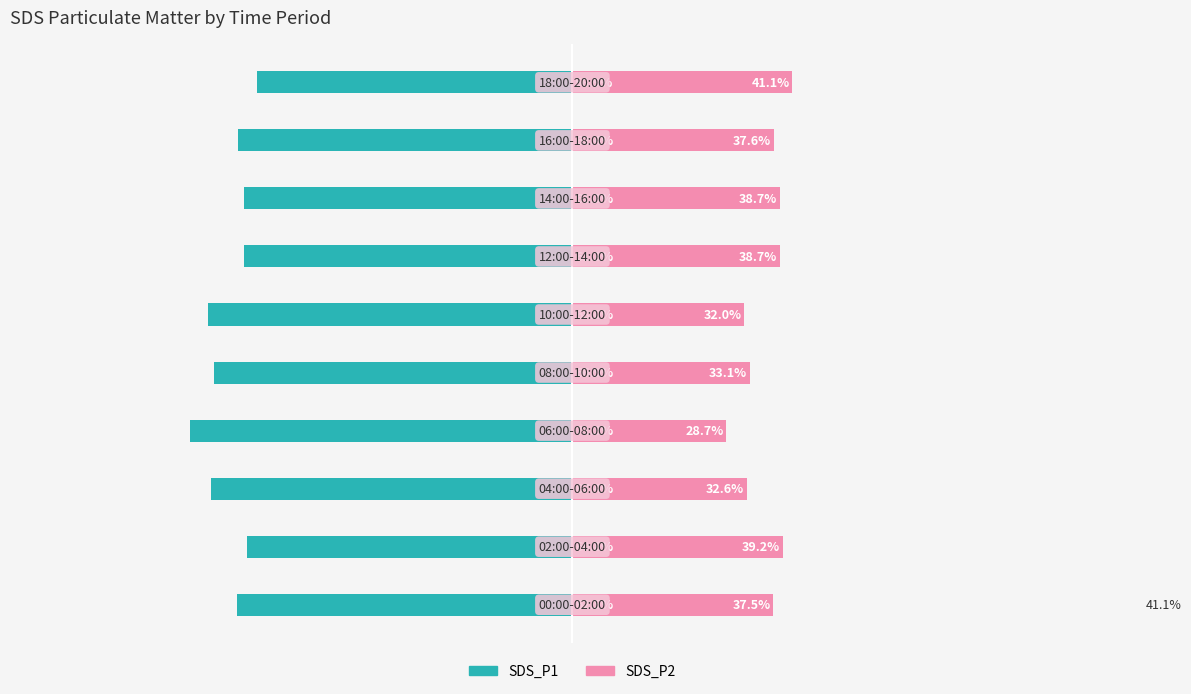

At which category is the sum across all series the highest?

9